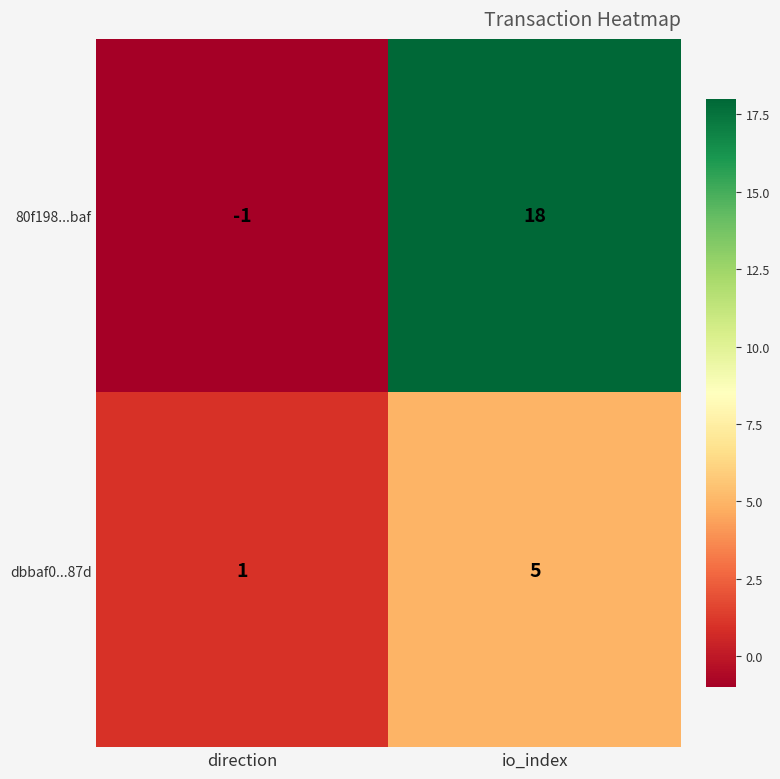

What is the average value of the dbbaf0...87d series?

3